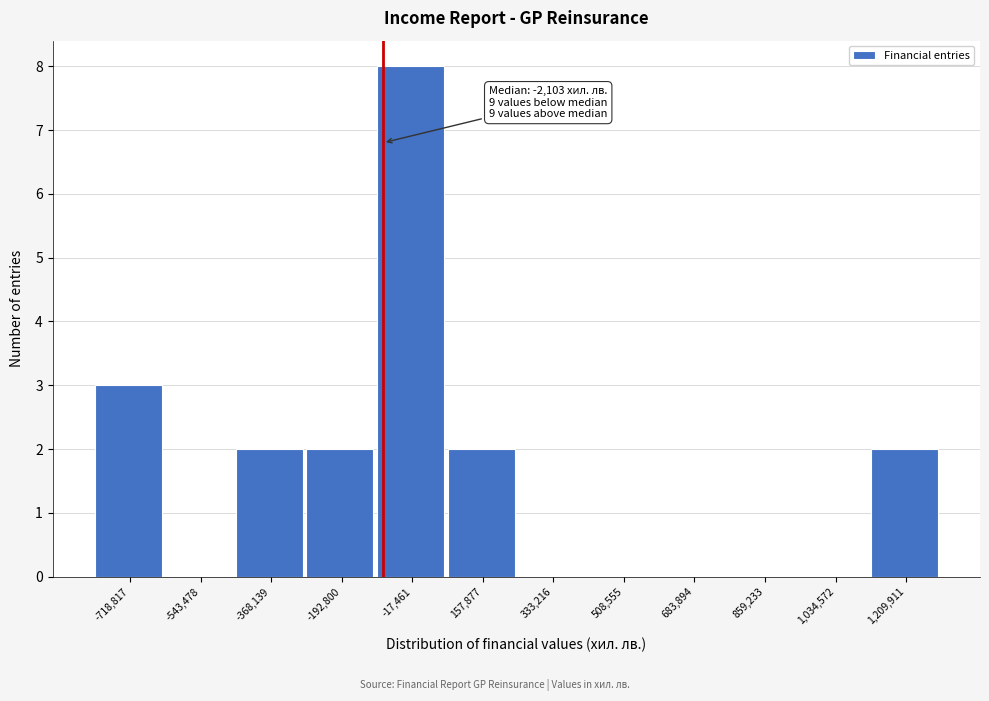

Reading left to right, what are all the values shown in this chart?

-718,817=3	-543,478=0	-368,139=2	-192,800=2	-17,461=8	157,877=2	333,216=0	508,555=0	683,894=0	859,233=0	1,034,572=0	1,209,911=2